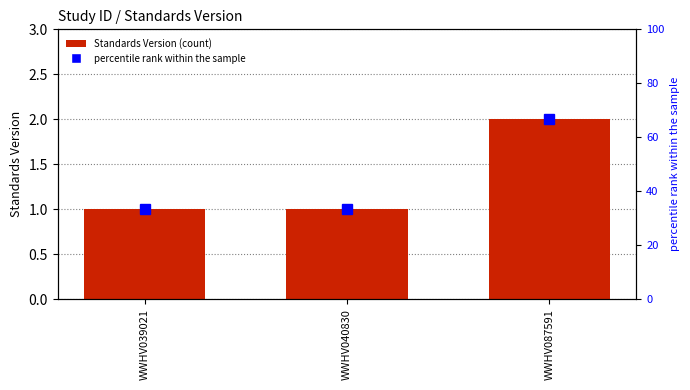

Between WWHV039021 and WWHV087591, which is larger?

WWHV087591